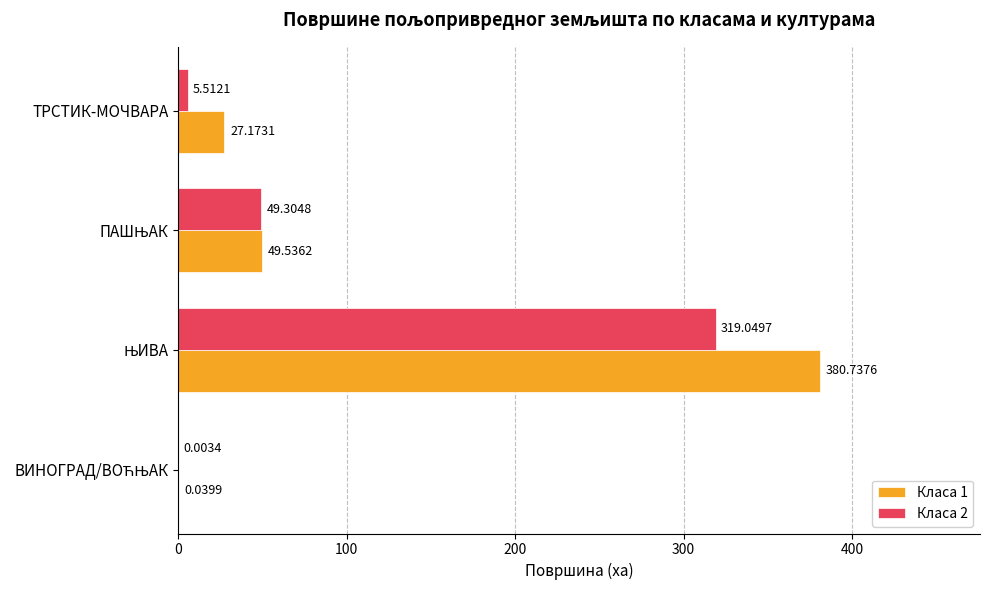

Which series has the largest total across all categories?

Класа 1